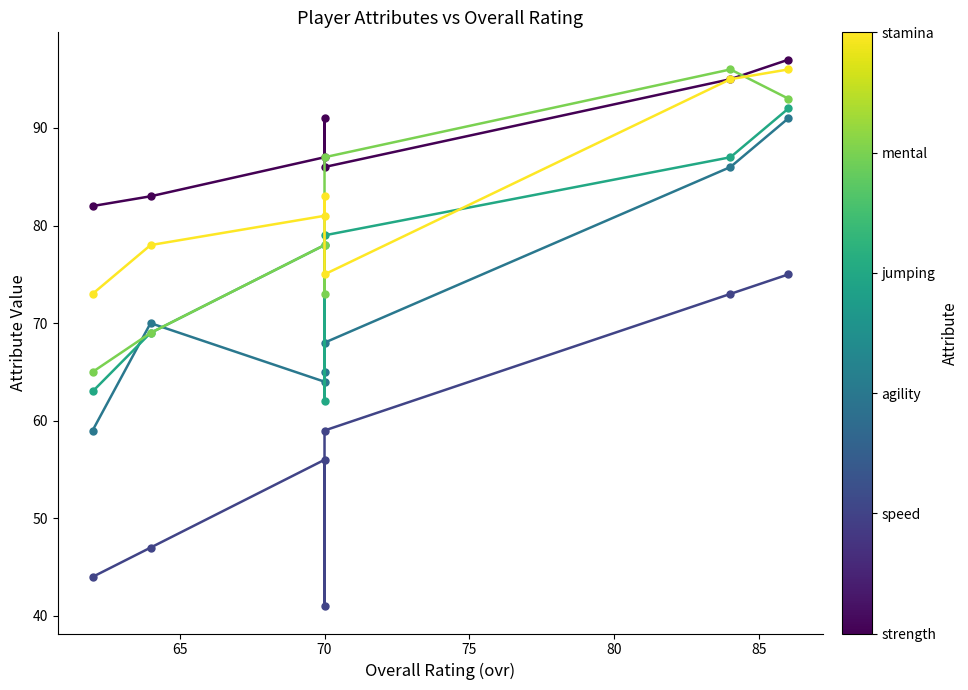

After their last crossing, which series has the higher values: mental or agility?

mental